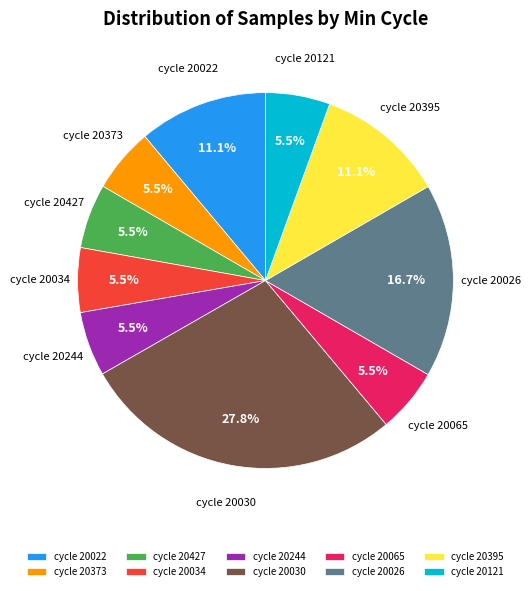

Is there any slice that represents more than half of the pie?

No